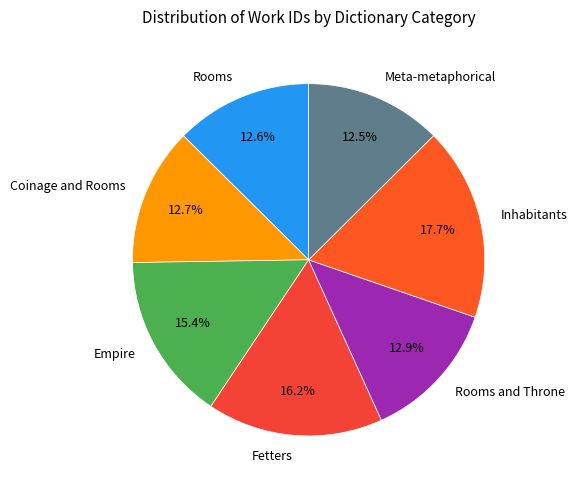

Does Coinage and Rooms represent more than half of the total?

No